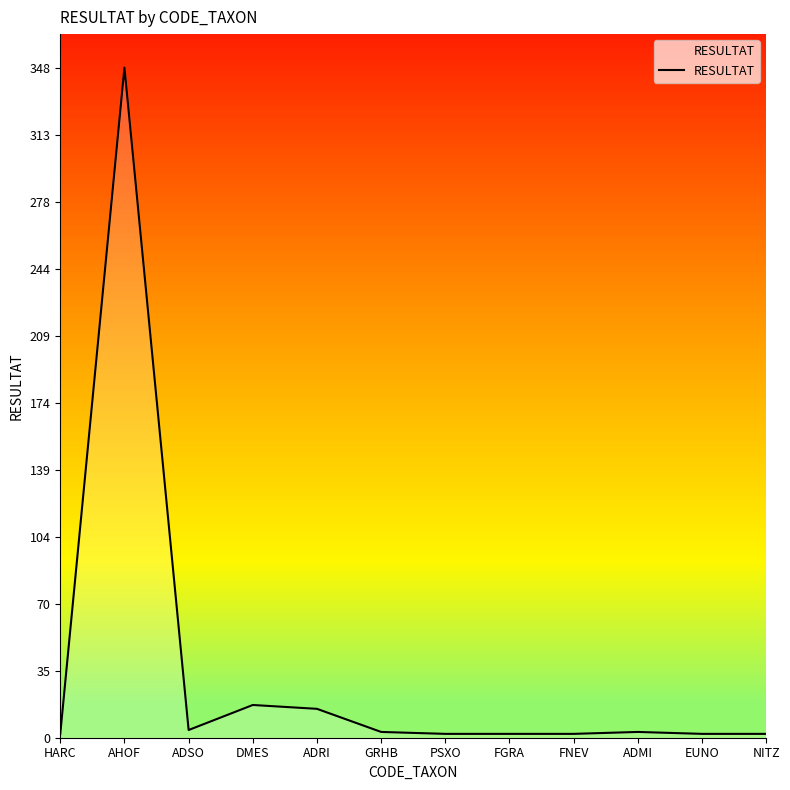

What is the difference between the maximum and minimum values?

346